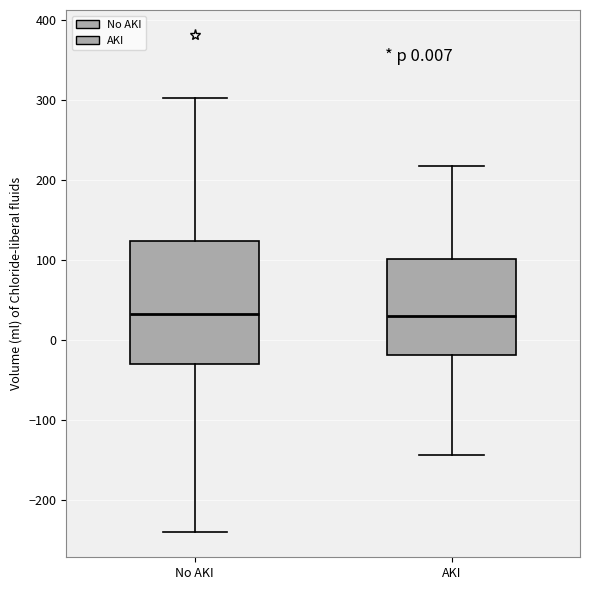

Comparing the boxes themselves (not the whiskers), which one is the tallest?

No AKI